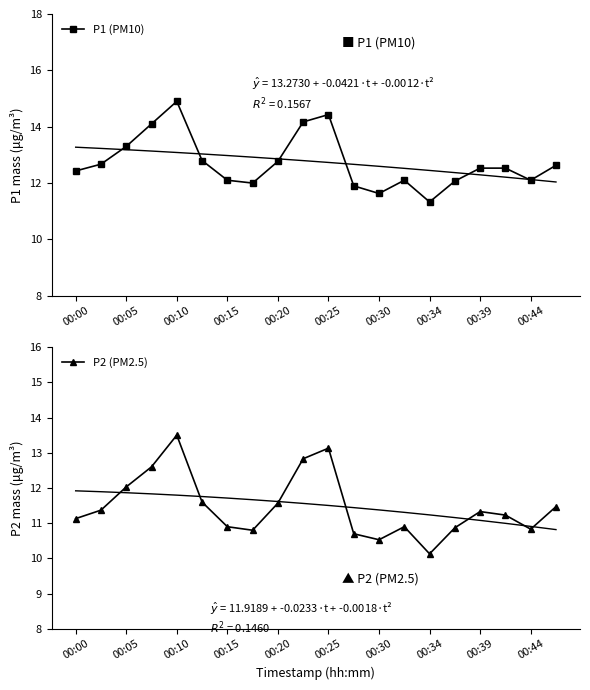

The P1 (PM10) series shows 24.3 at 00:20. True or false?

False